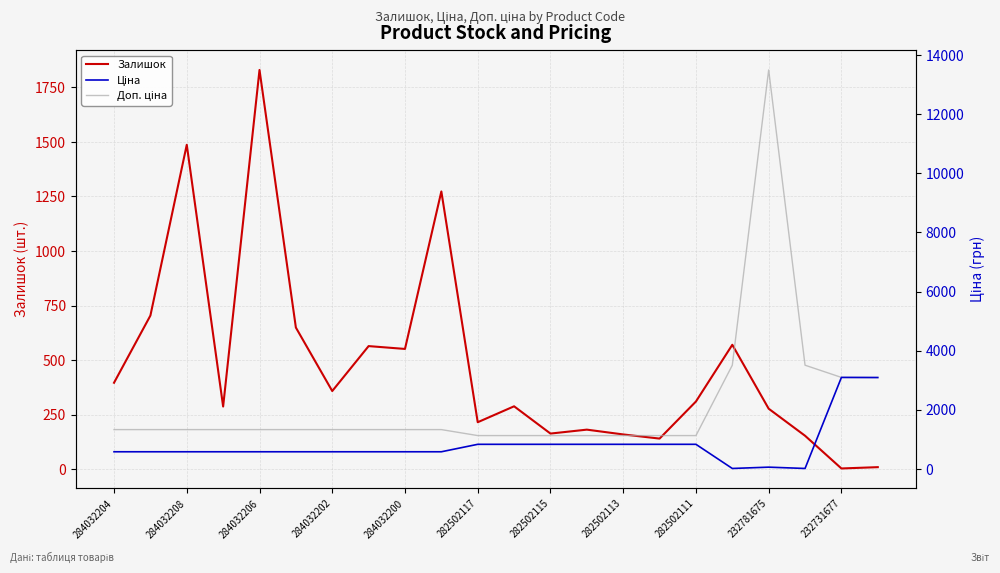

What is the maximum value for Залишок?

1830